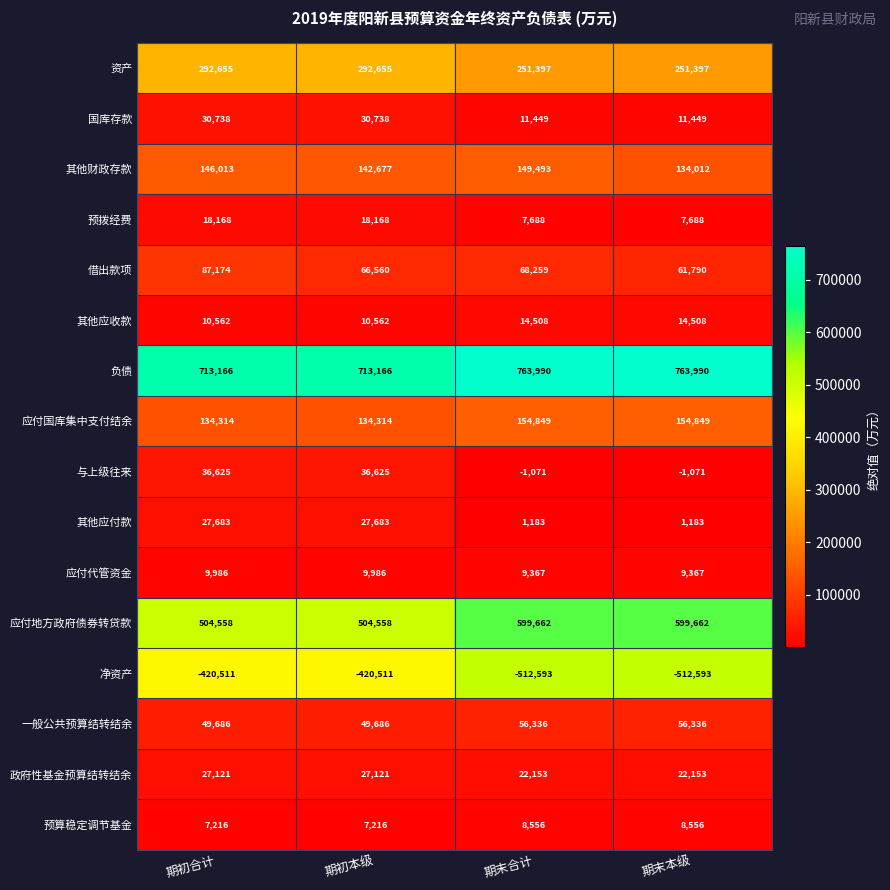

What is the difference between the maximum and minimum values in the 应付代管资金 series?

619